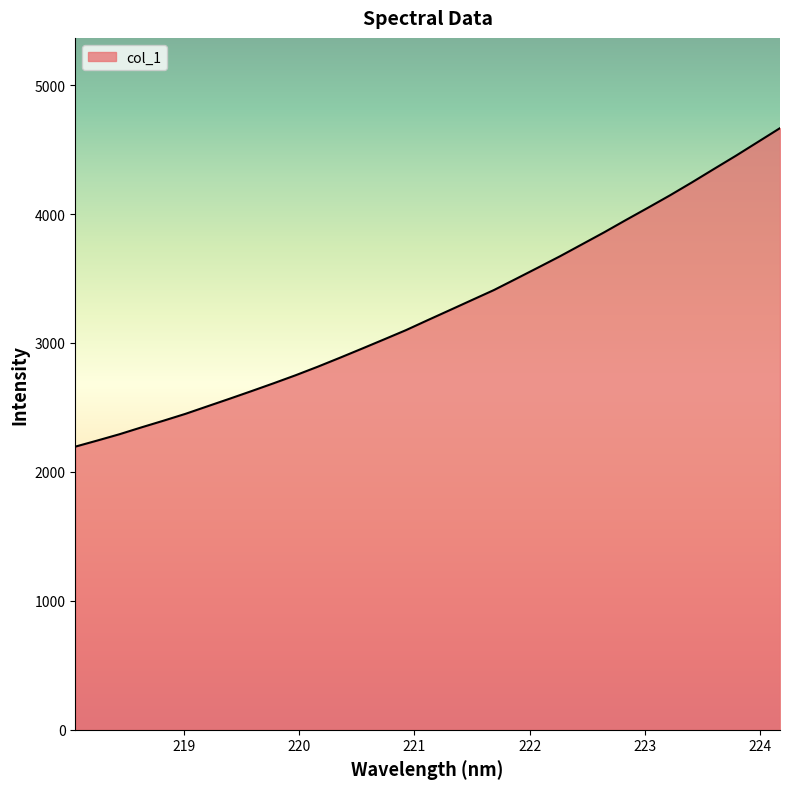

What is the maximum value shown in the chart?

4666.4